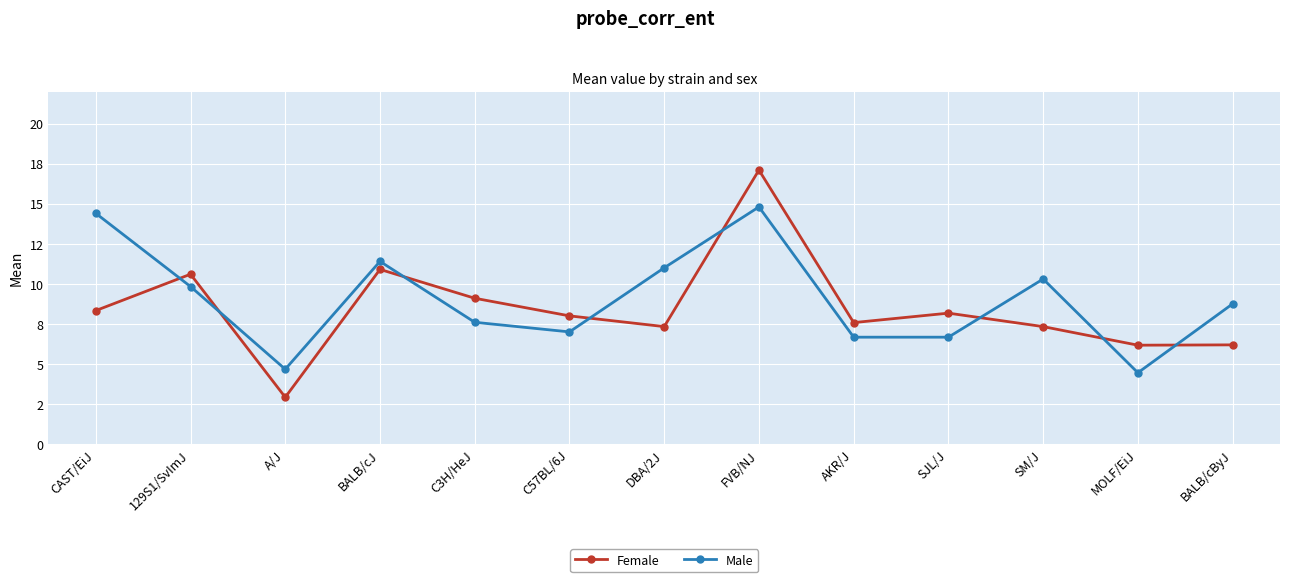

Is this an area chart (filled region under the line)?

No